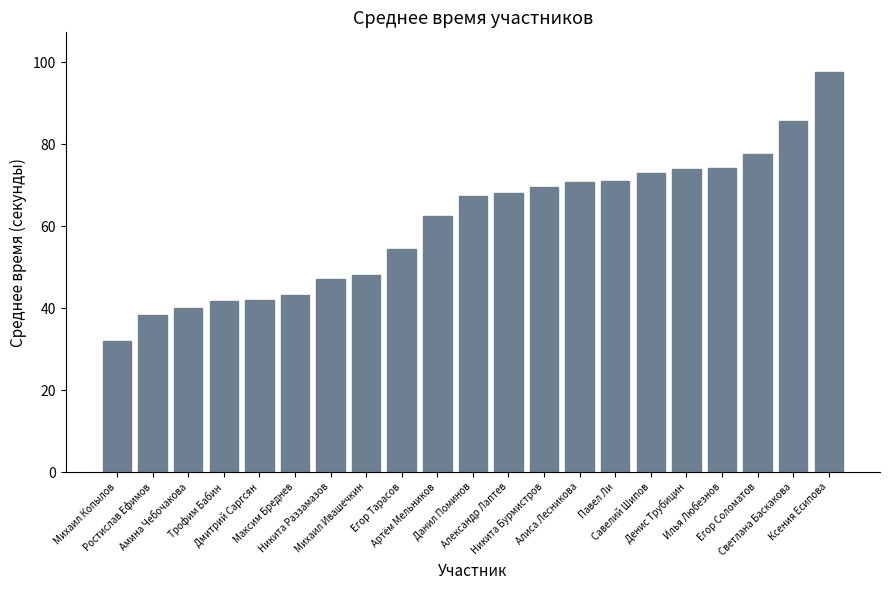

At which label does the data first exceed 67?

Данил Поминов